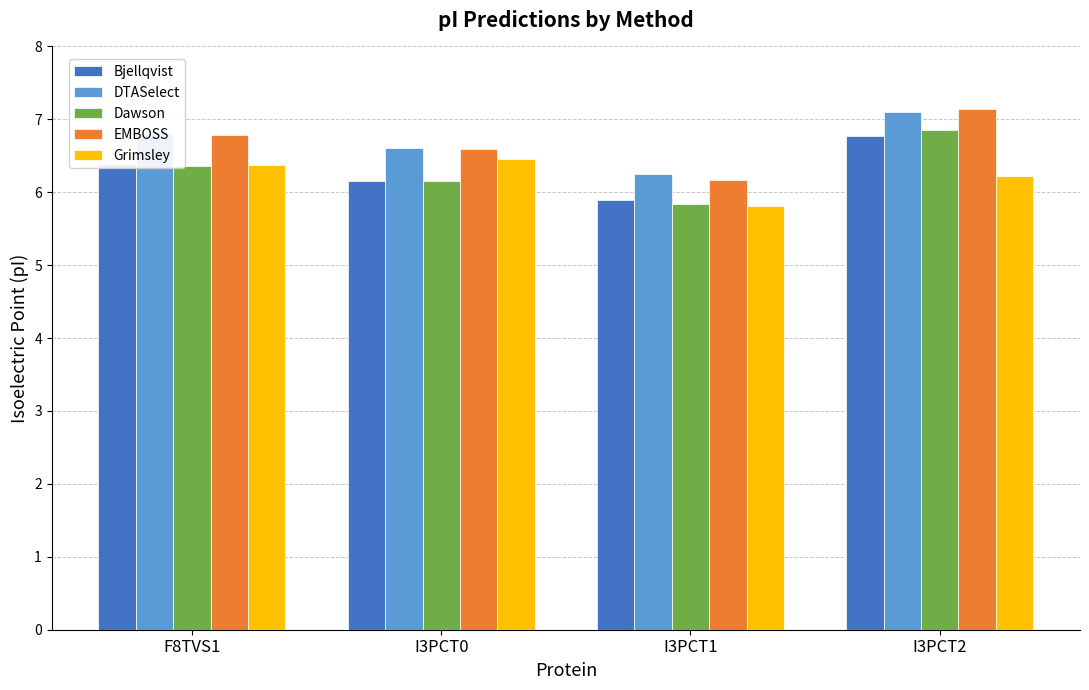

What is the minimum value shown in the chart?

5.8